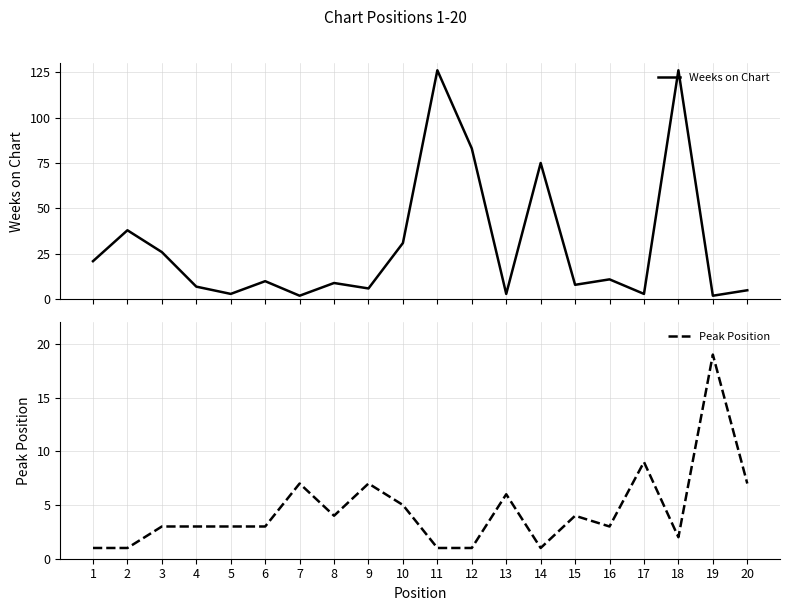

List the series in order of their peak value, lowest first.

Peak Position, Weeks on Chart